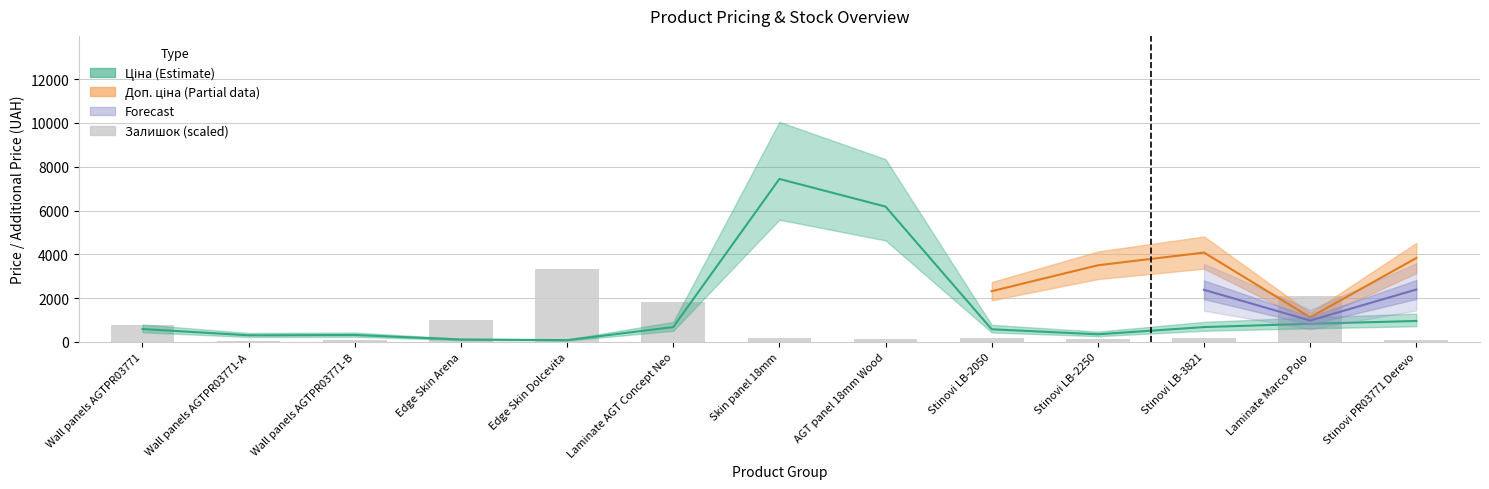

What is the sum of all values?

10163.6